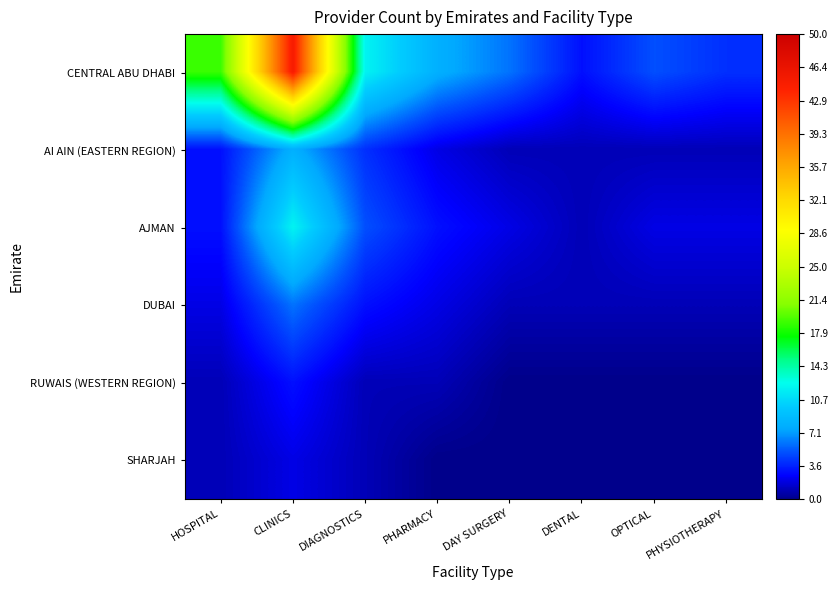

Reading left to right, list all the values displayed in this chart.

CENTRAL ABU DHABI: HOSPITAL=19	CLINICS=45	DIAGNOSTICS=12	PHARMACY=8	DAY SURGERY=6	DENTAL=3	OPTICAL=5	PHYSIOTHERAPY=4
AI AIN (EASTERN REGION): HOSPITAL=3	CLINICS=8	DIAGNOSTICS=4	PHARMACY=2	DAY SURGERY=1	DENTAL=1	OPTICAL=1	PHYSIOTHERAPY=1
AJMAN: HOSPITAL=3	CLINICS=12	DIAGNOSTICS=5	PHARMACY=3	DAY SURGERY=2	DENTAL=1	OPTICAL=2	PHYSIOTHERAPY=2
DUBAI: HOSPITAL=2	CLINICS=6	DIAGNOSTICS=3	PHARMACY=2	DAY SURGERY=1	DENTAL=1	OPTICAL=1	PHYSIOTHERAPY=1
RUWAIS (WESTERN REGION): HOSPITAL=1	CLINICS=3	DIAGNOSTICS=1	PHARMACY=1	DAY SURGERY=0	DENTAL=0	OPTICAL=0	PHYSIOTHERAPY=0
SHARJAH: HOSPITAL=1	CLINICS=2	DIAGNOSTICS=1	PHARMACY=0	DAY SURGERY=0	DENTAL=0	OPTICAL=0	PHYSIOTHERAPY=0